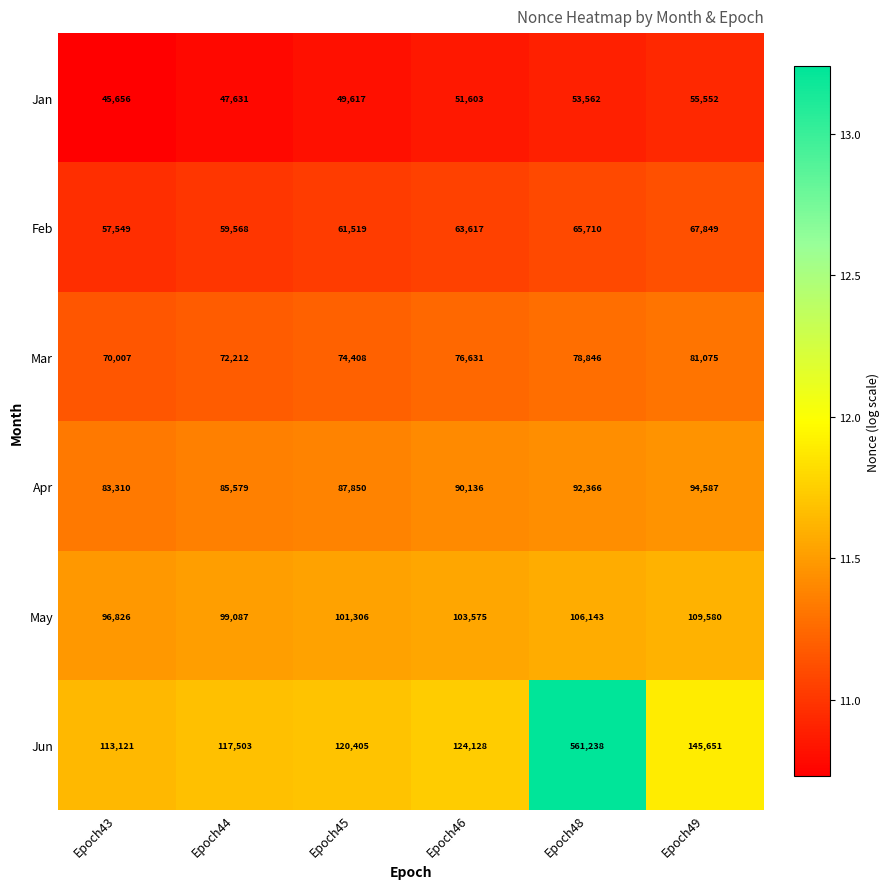

What is the maximum value shown in the chart?

561238